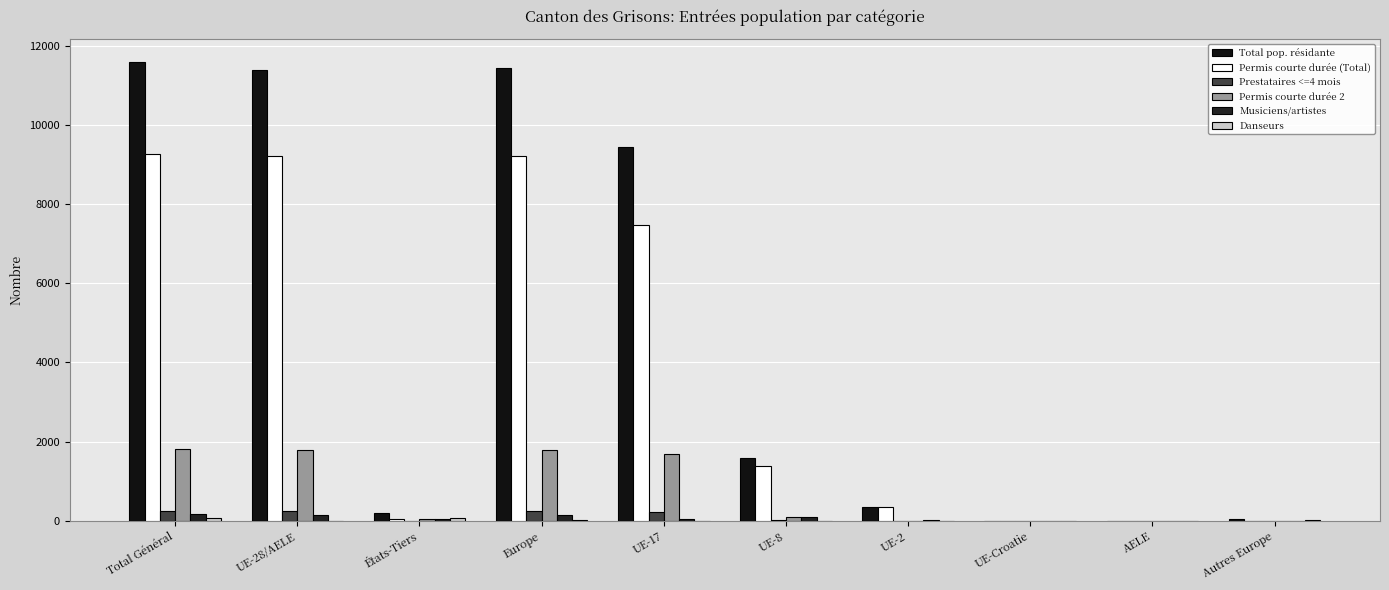

At which label does Total pop. résidante reach its minimum?

AELE